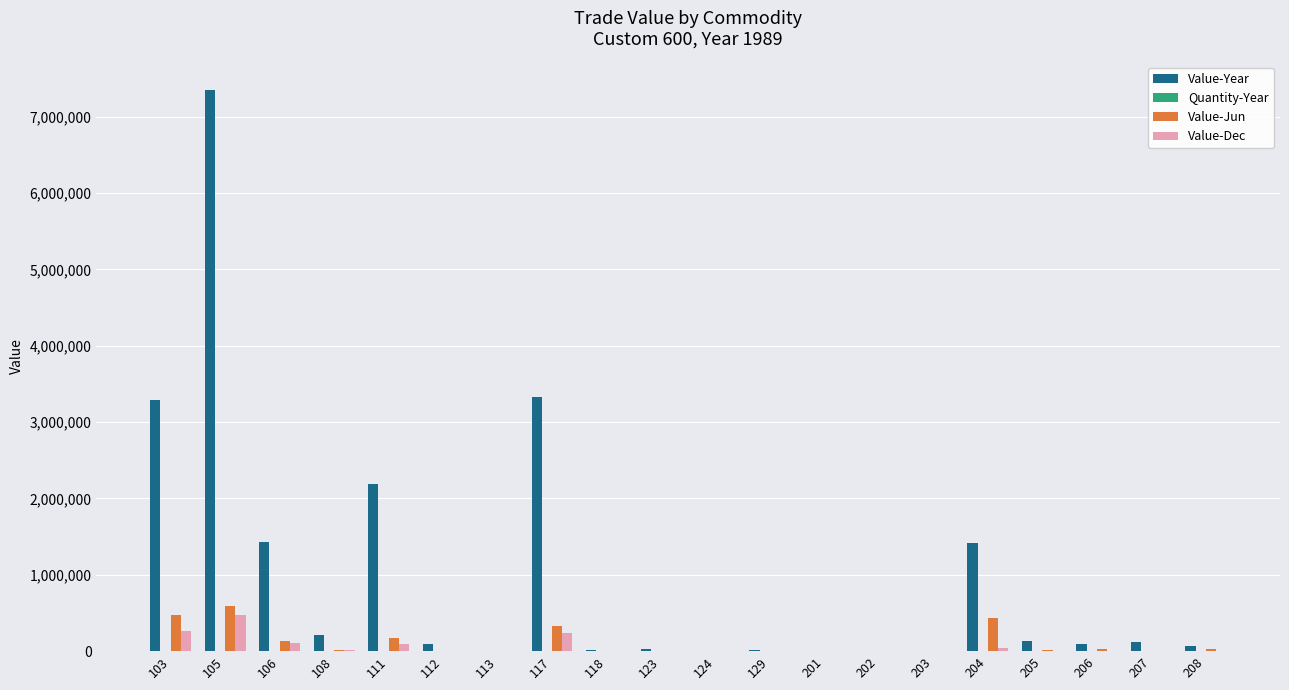

What is the maximum value shown in the chart?

7356211